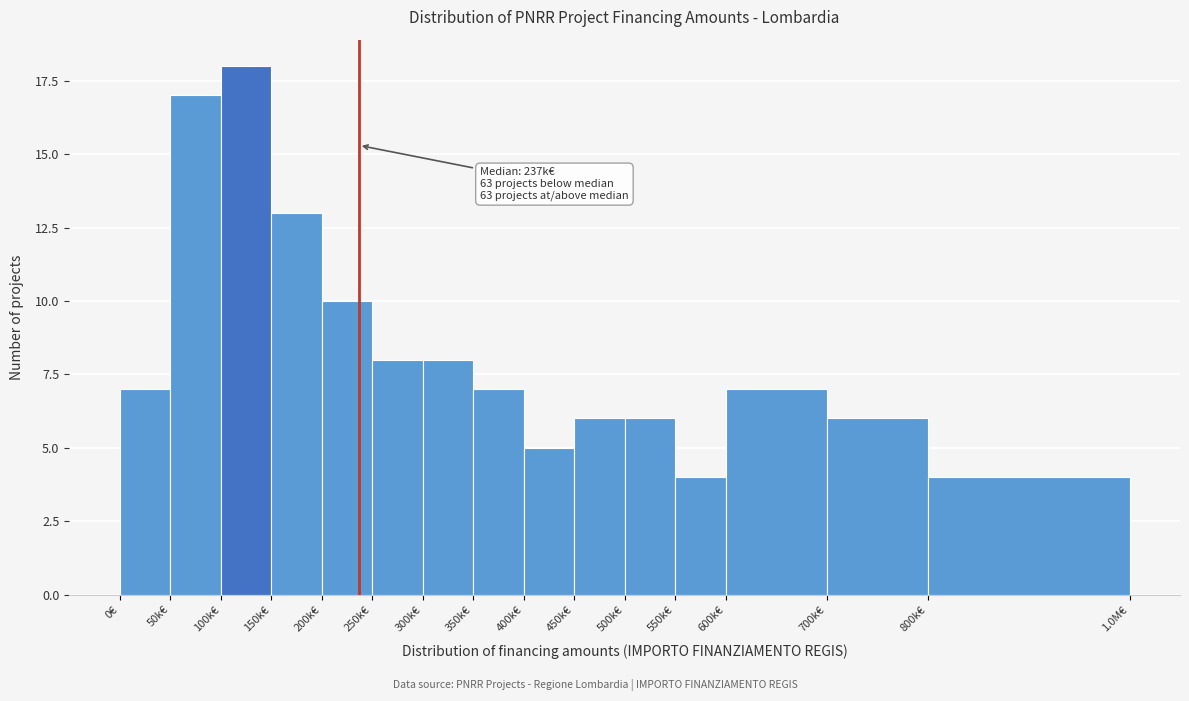

Reading left to right, list all the values displayed in this chart.

0€=7	50k€=17	100k€=18	150k€=13	200k€=10	250k€=8	300k€=8	350k€=7	400k€=5	450k€=6	500k€=6	550k€=4	600k€=7	700k€=6	800k€=4